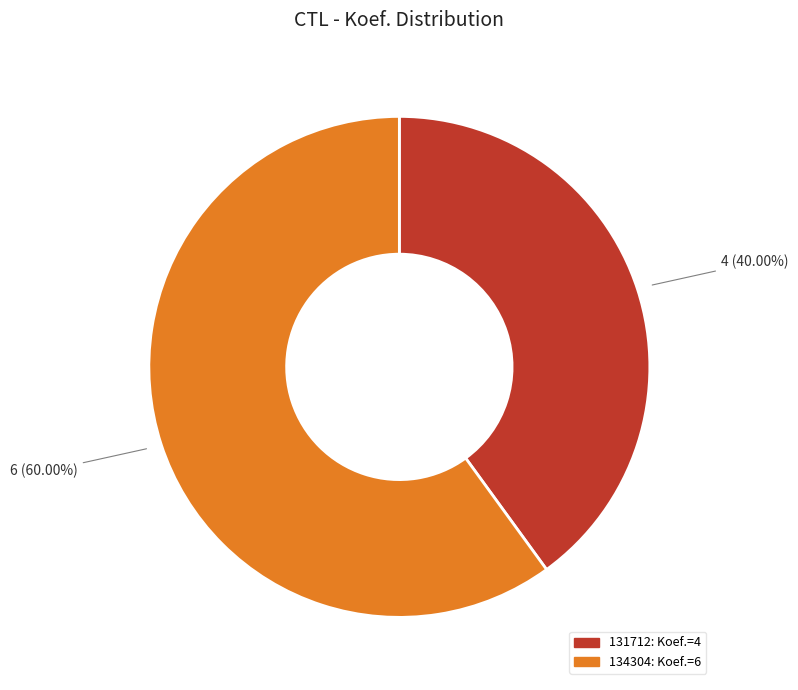

Does any single category account for the majority?

Yes